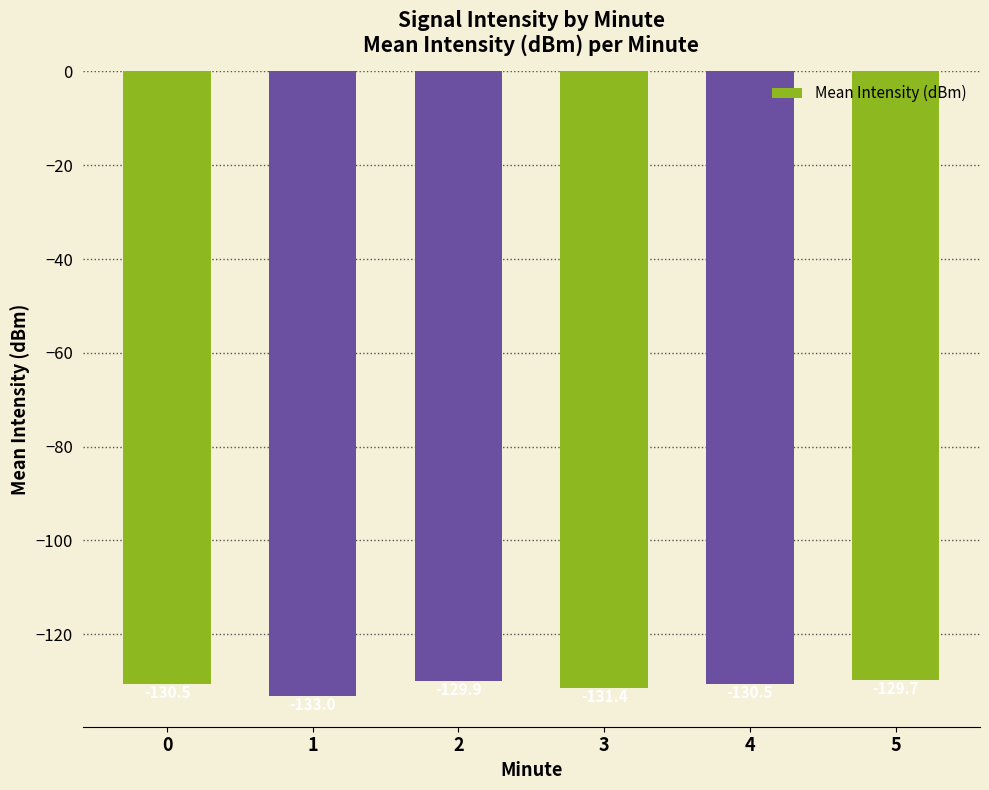

What is the value of the 3rd bar from the left?

-129.9